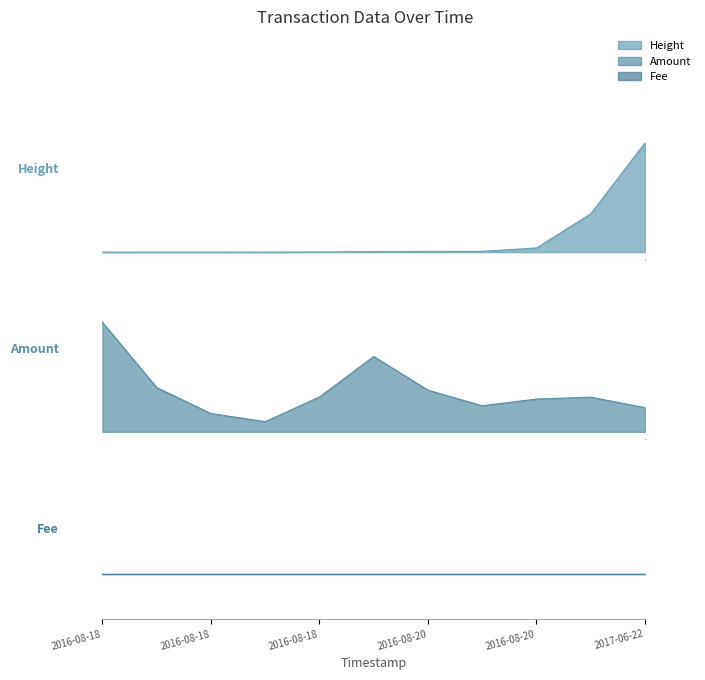

What is the label of the 10th point from the right?

2016-08-18 12:35:48